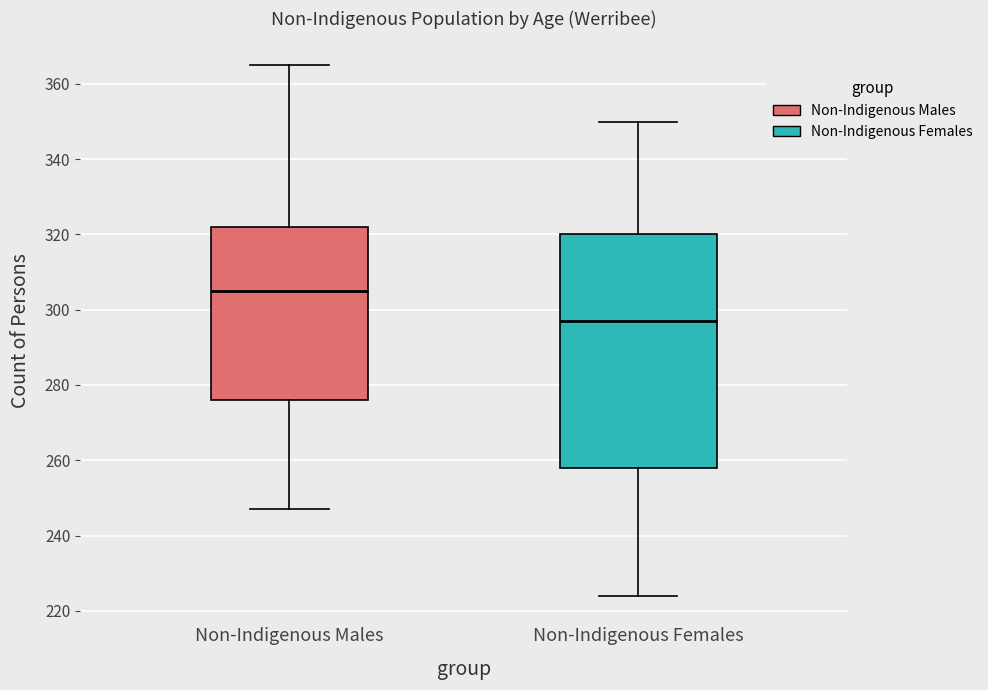

Which box is the tallest, from its lower edge to its upper edge?

Non-Indigenous Females